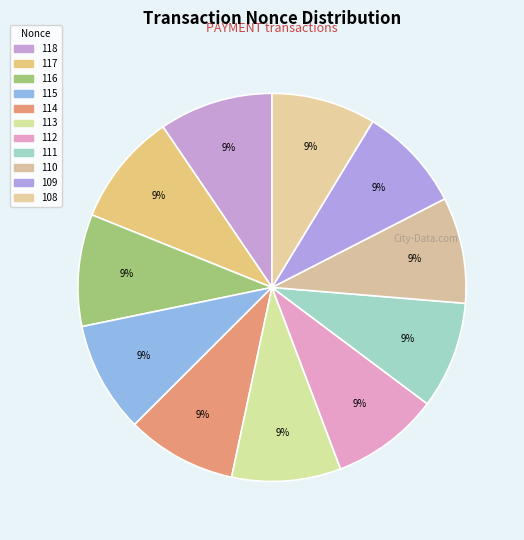

Does any single category account for the majority?

No